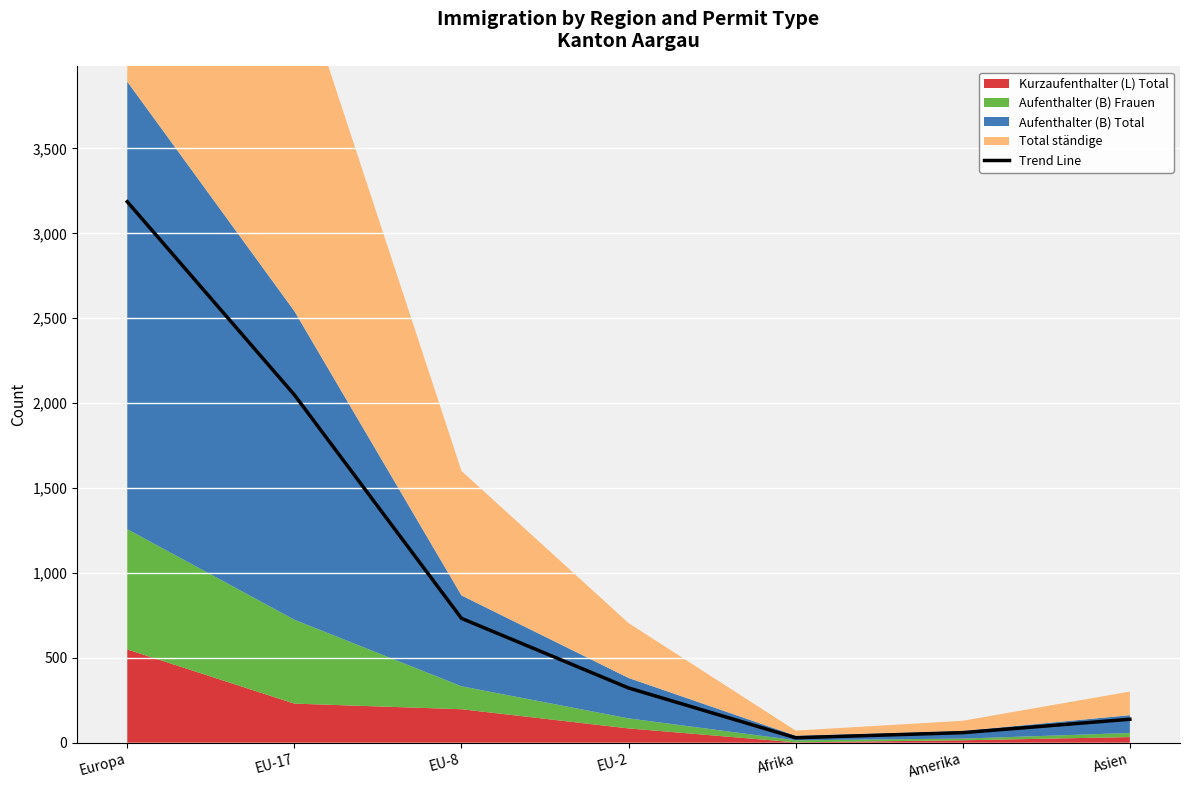

Reading left to right, what are all the values shown in this chart?

Europa=3186	EU-17=2049	EU-8=733	EU-2=323	Afrika=30	Amerika=60	Asien=139